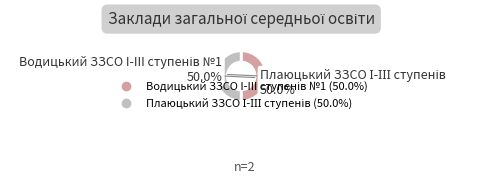

How many segments does this pie chart have?

2